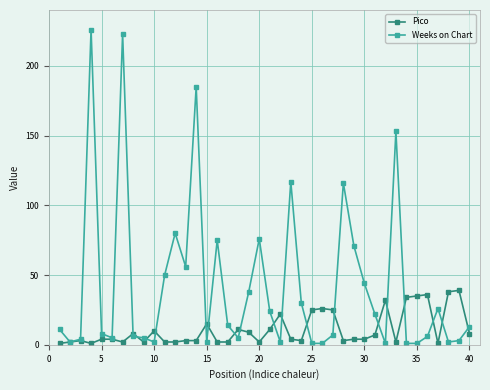

Which series has the largest range (max minus min)?

Weeks on Chart